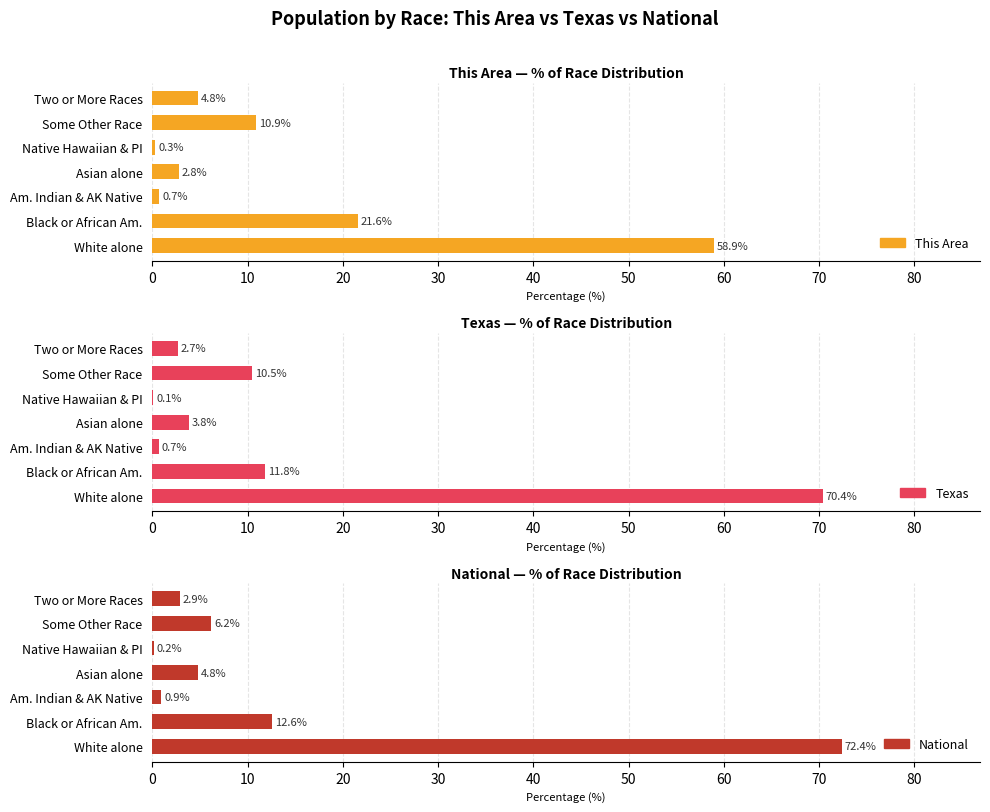

What is the lowest value of the Texas series?

0.1